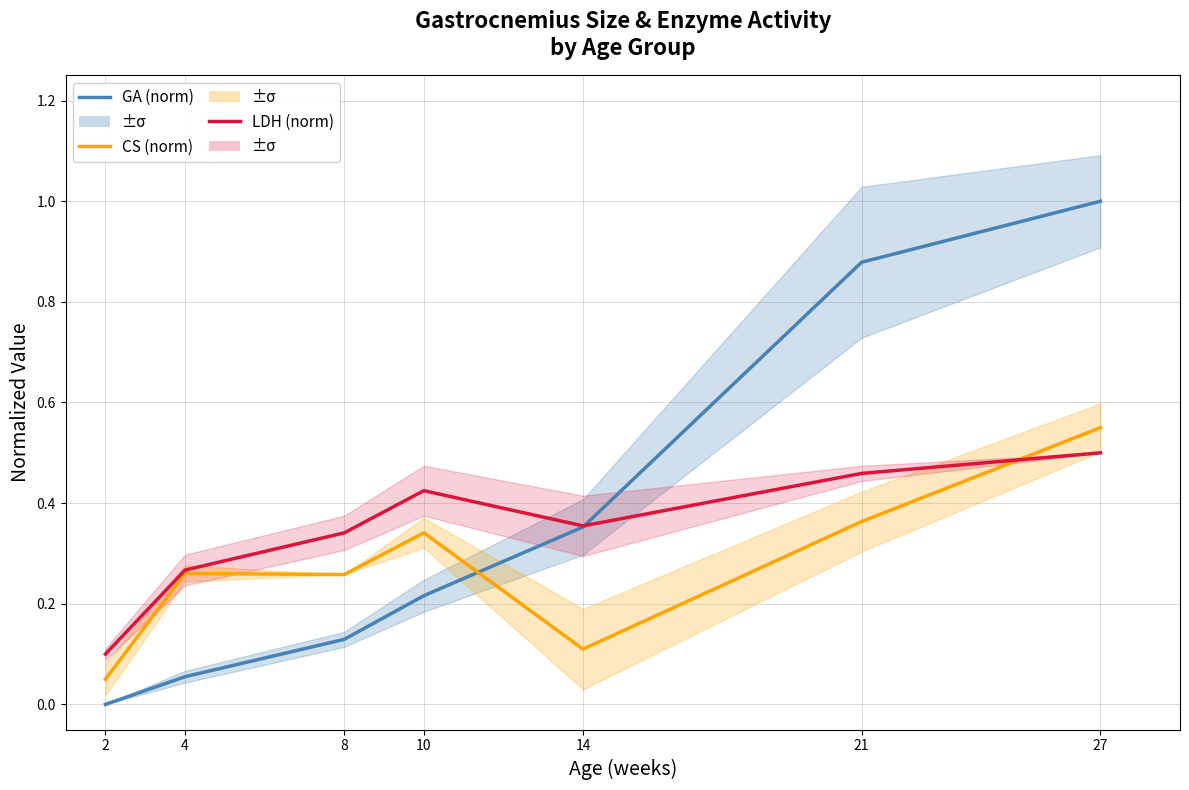

How many data points does each series have?

7